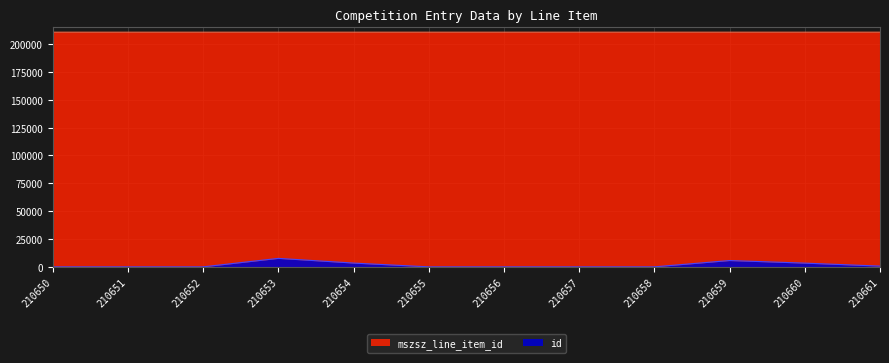

True or false: mszsz_line_item_id and id cross at least once.

False